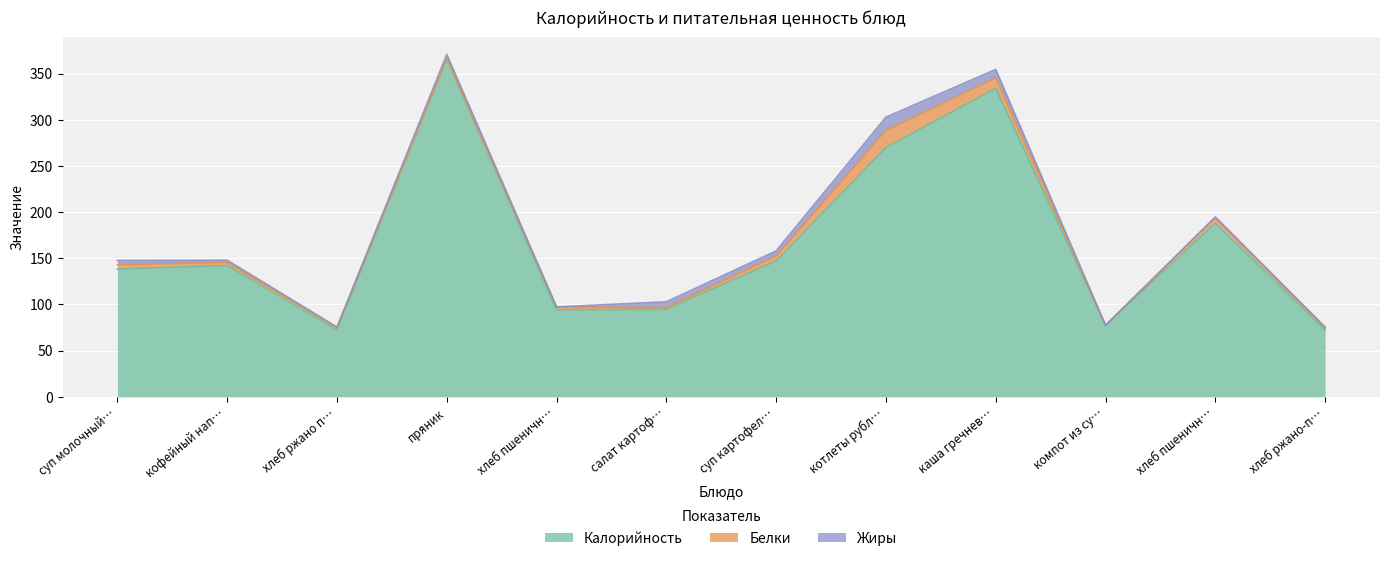

Which series changed the most between салат картофельный and хлеб пшеничный (обед)?

Калорийность